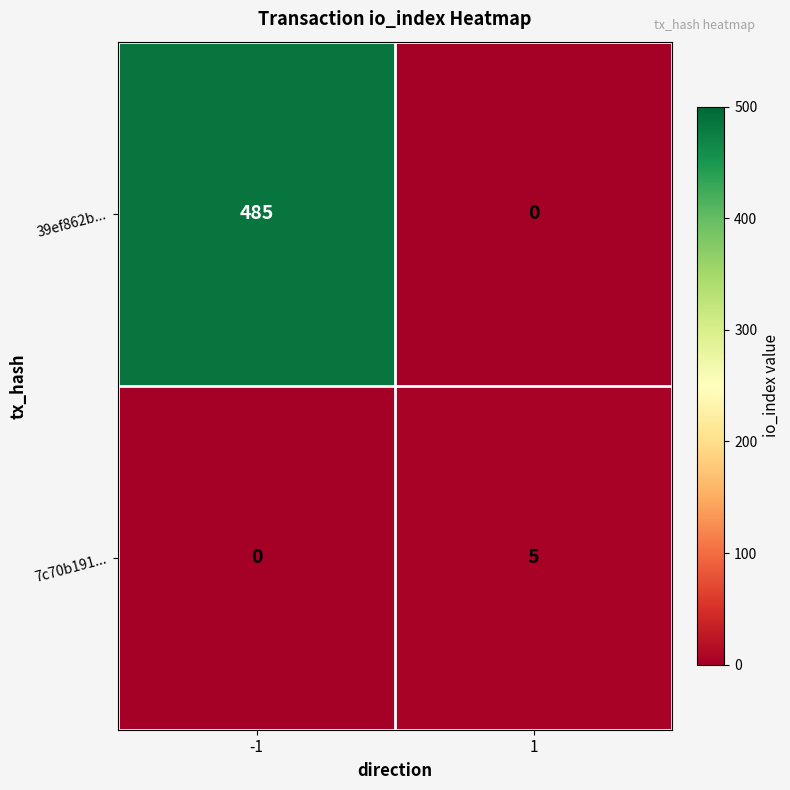

Between -1 and 1, which series saw the biggest shift?

39ef862b...